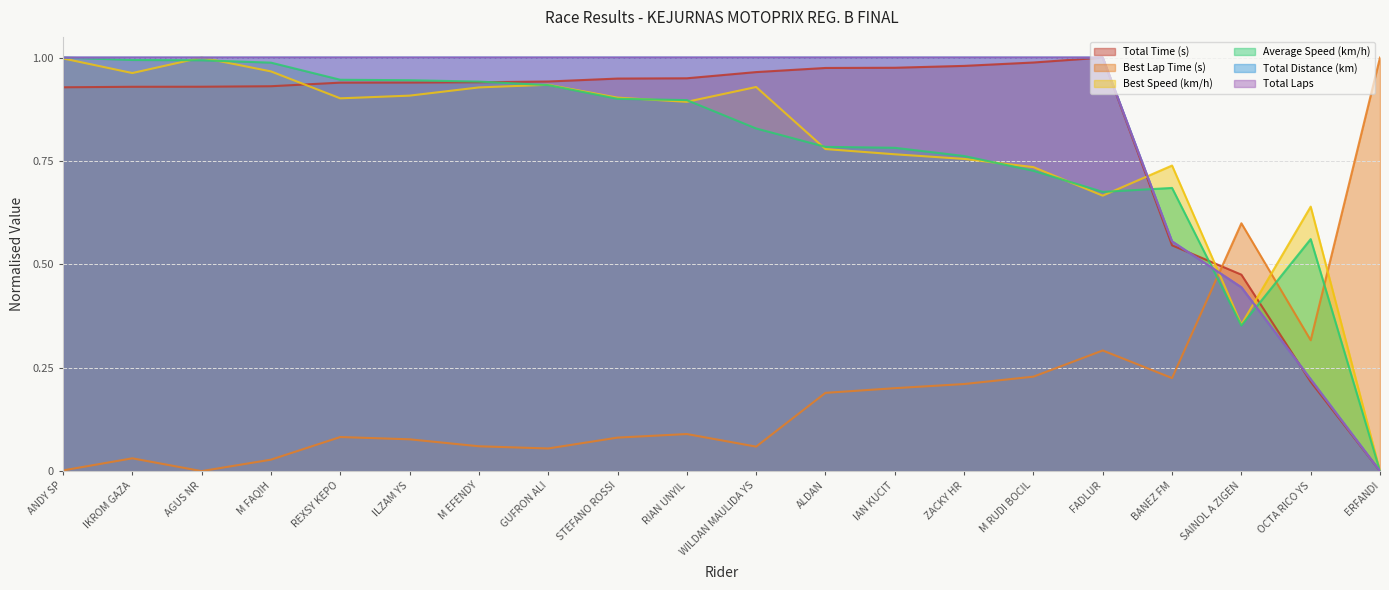

Does the chart have visible grid lines?

Yes